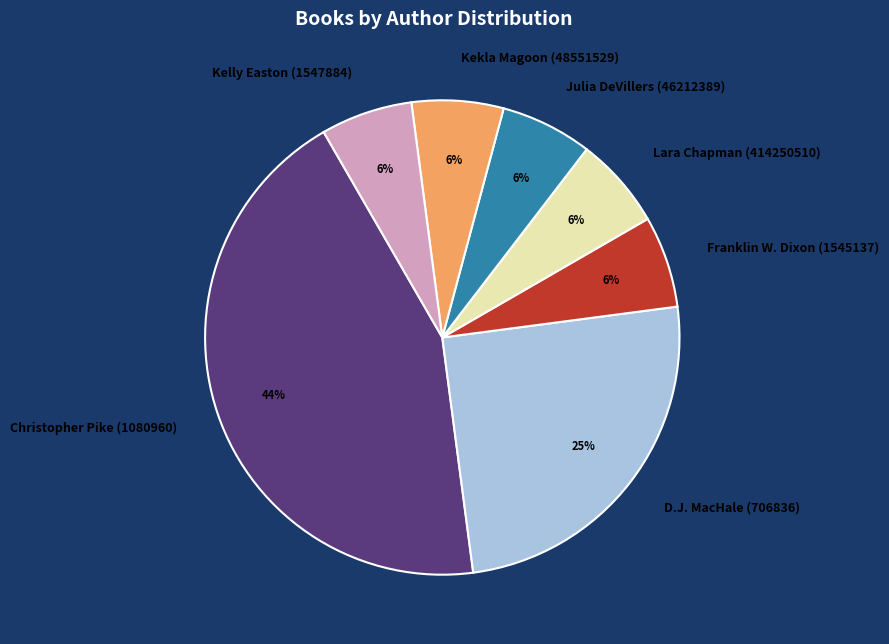

The Christopher Pike (1080960) slice represents 44% of the pie. True or false?

True